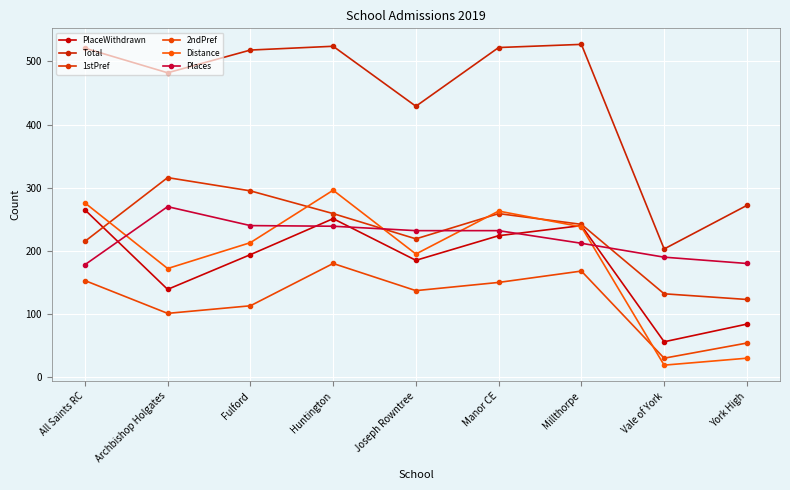

At which label is Places closest to 224?

Joseph Rowntree